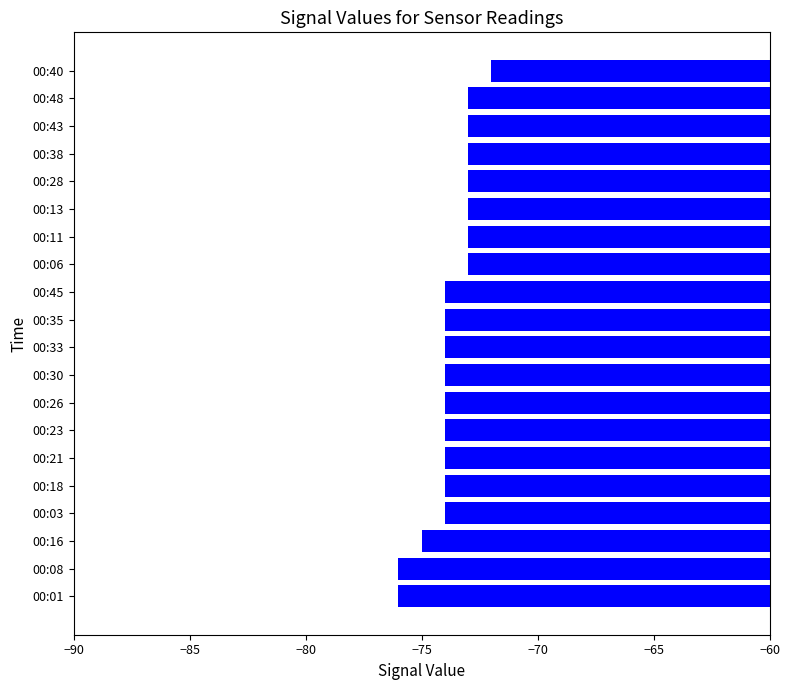

How many bars are there in total?

20